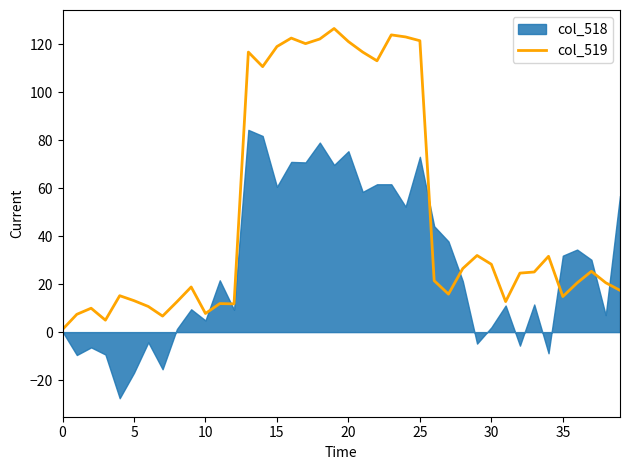

What is the maximum value for col_519?

126.5